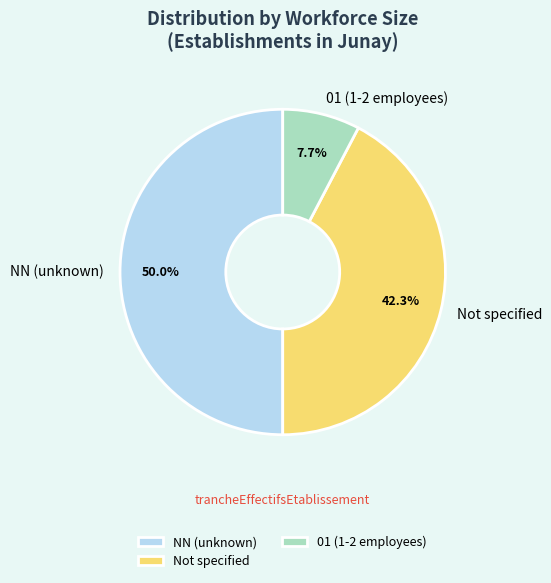

Rank the categories by value from lowest to highest.

01 (1-2 employees), Not specified, NN (unknown)